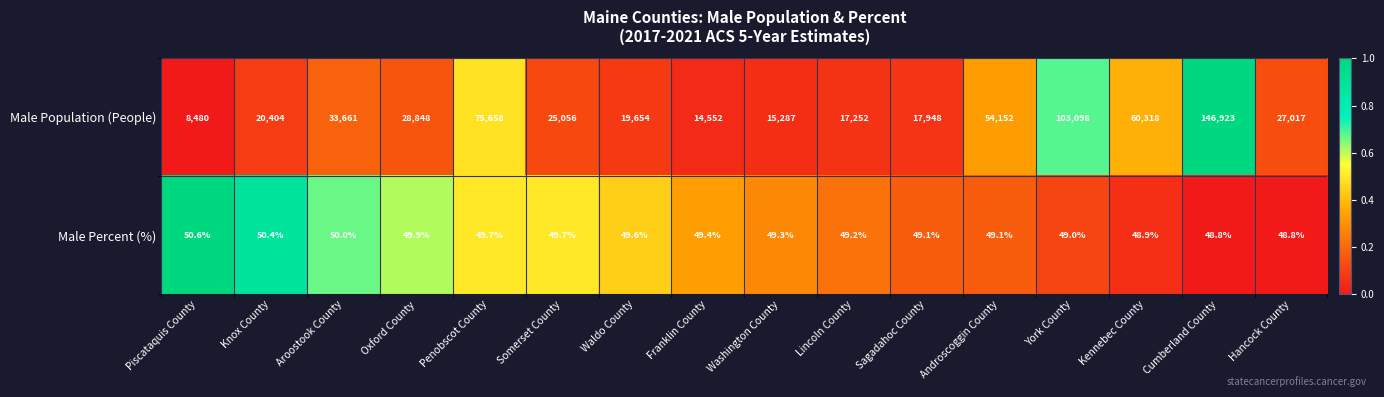

Rank the series by their average value, from lowest to highest.

Male Percent (%), Male Population (People)